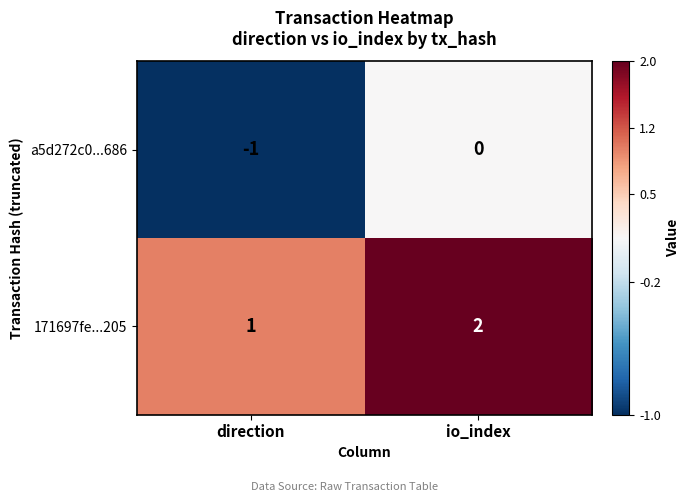

Is it true that a5d272c0...686 equals -2 at direction?

False